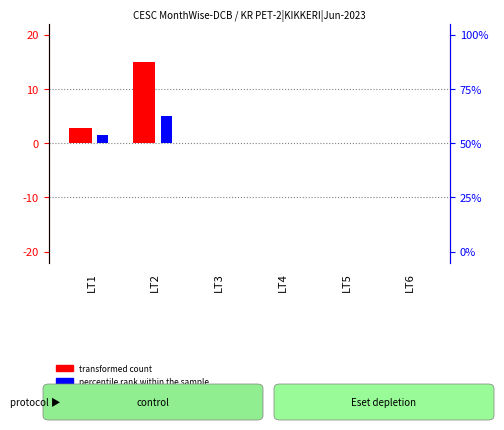

At which category is the sum across all series the highest?

LT2